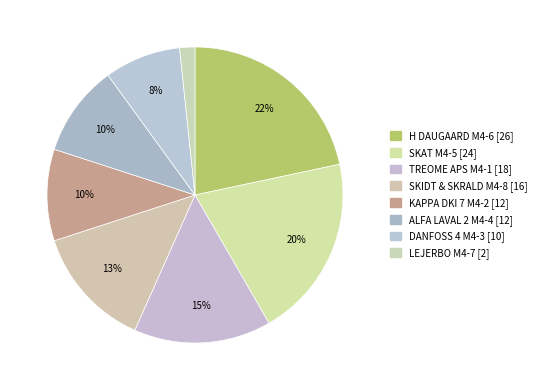

True or false: KAPPA DKI 7 M4-2 accounts for 10% of the total.

True